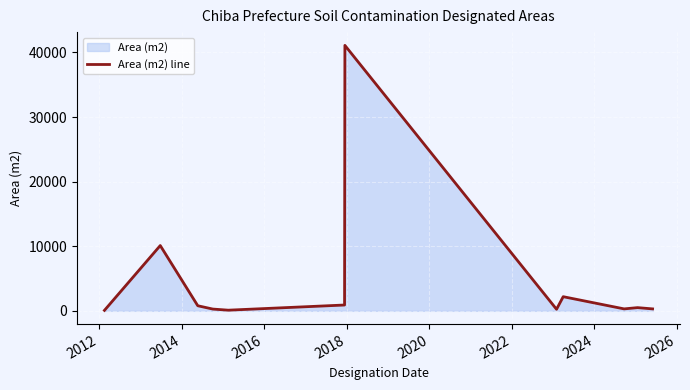

How many categories are shown in the chart?

12